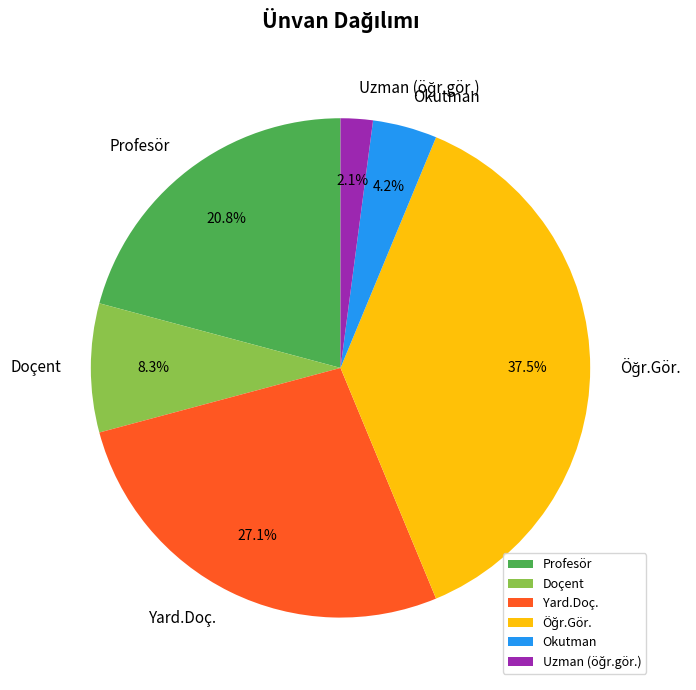

Approximately how many times larger is the value at Doçent compared to Okutman?

2.0